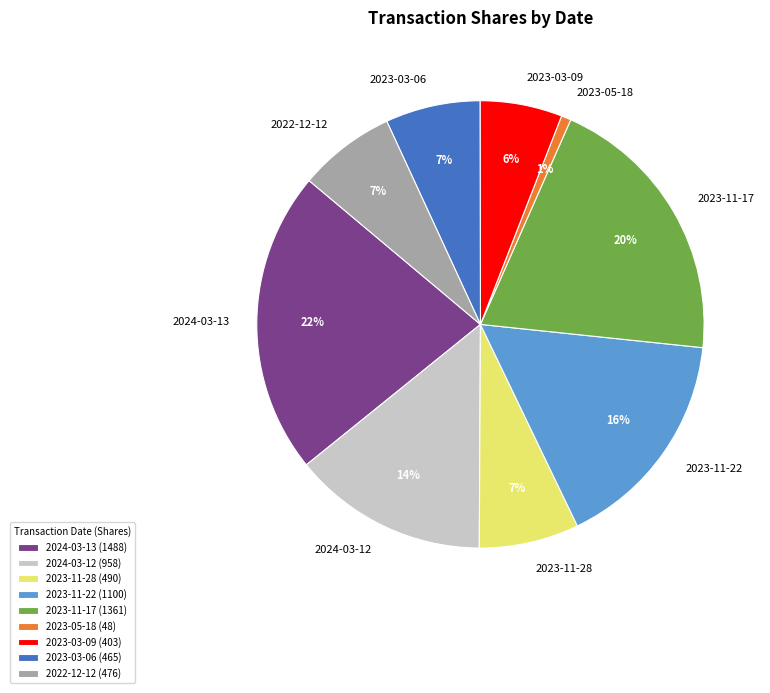

Is it true that 2023-05-18 is 1% of the pie?

True